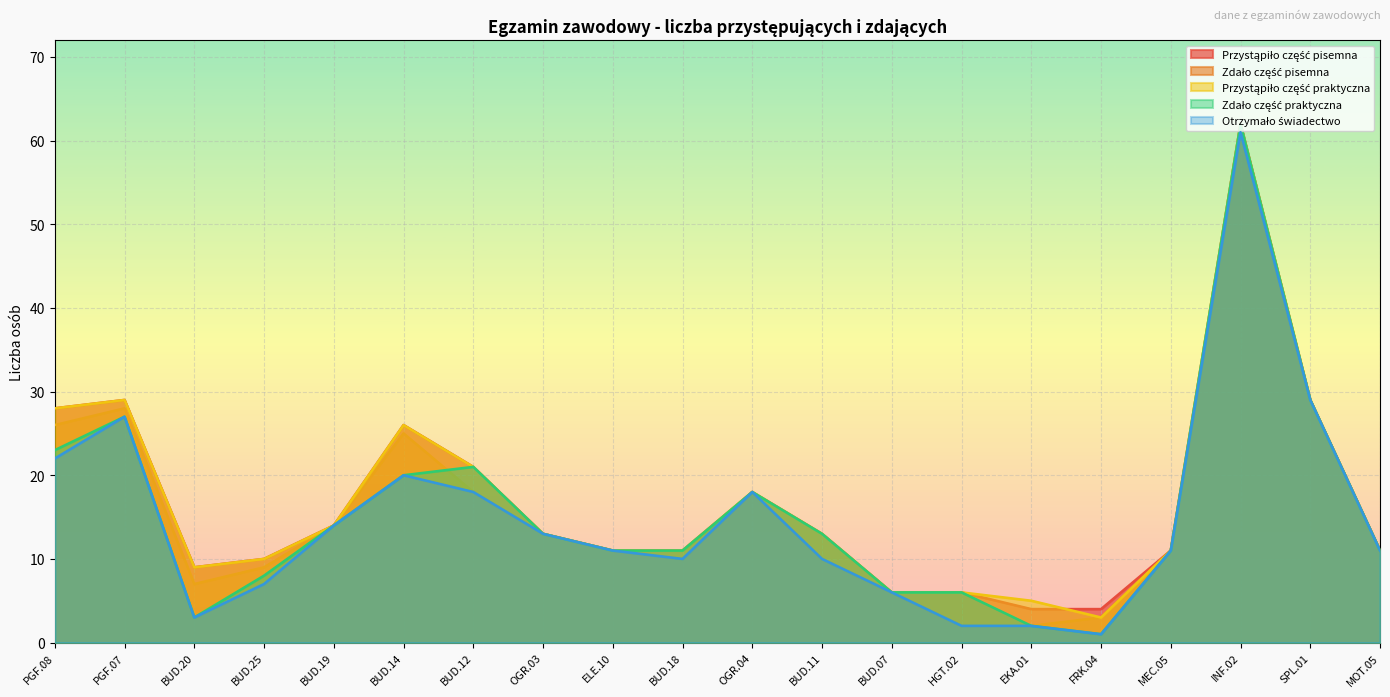

What is the label of the 4th point from the left?

BUD.25